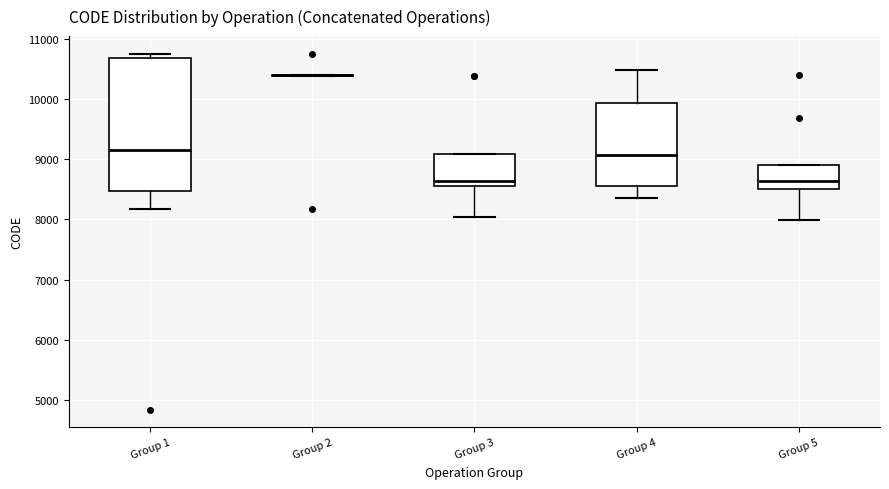

Reading left to right, read every box against the y-axis: the position of its median line, the range the box covers, and the ends of its whiskers. The values are not printed on the chart, so give them approximately, as read against the axis.

Group 1: median 9200, box 8500 to 10700, whiskers 8200 to 10800
Group 2: box collapsed to a line at 10400, whiskers 10400 to 10400
Group 3: median 8600 (just above the box's lower edge), box 8600 to 9100, whiskers 8000 to 9100
Group 4: median 9100, box 8600 to 9900, whiskers 8400 to 10500
Group 5: median 8600, box 8500 to 8900, whiskers 8000 to 8900